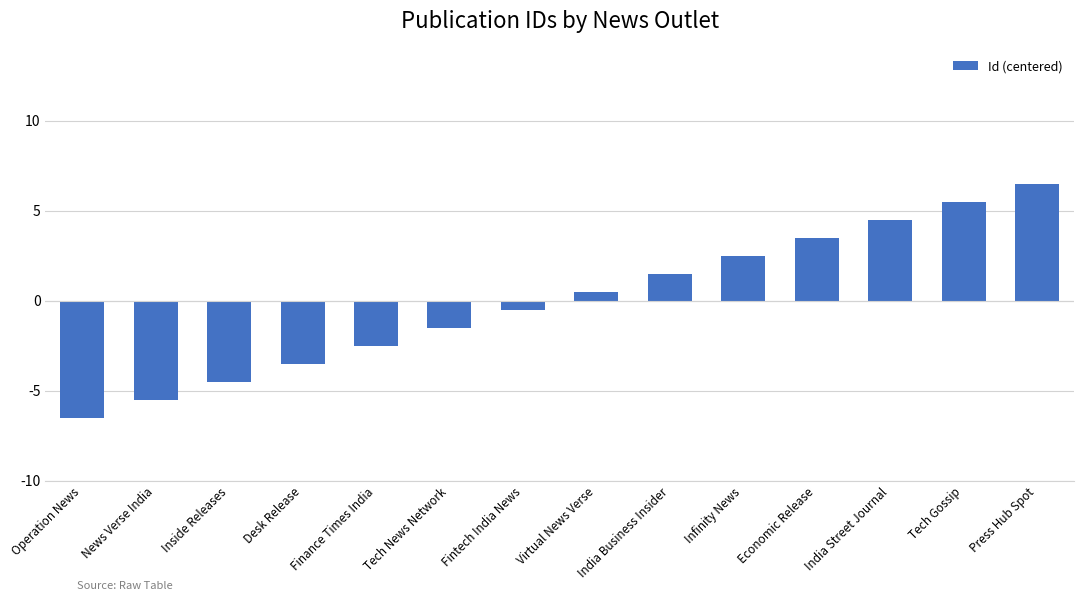

What is the label of the 5th bar from the right?

Infinity News